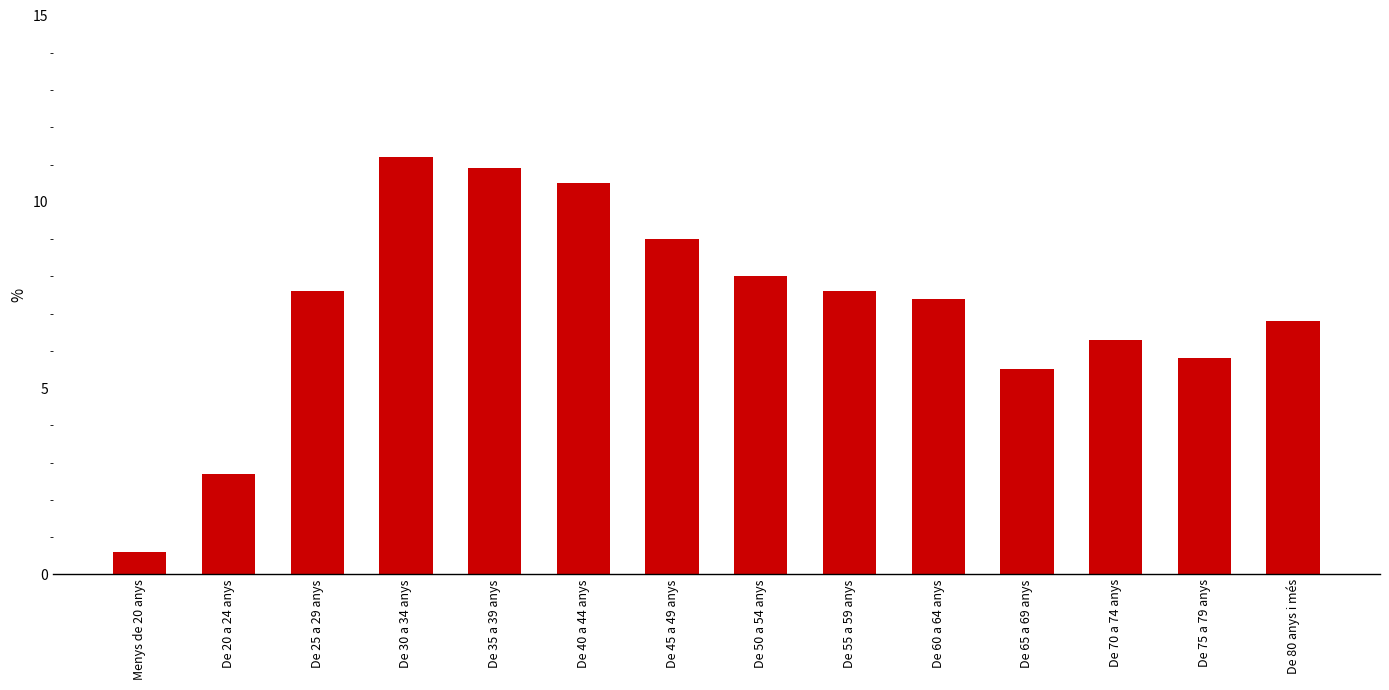

What position from the right is De 75 a 79 anys?

2